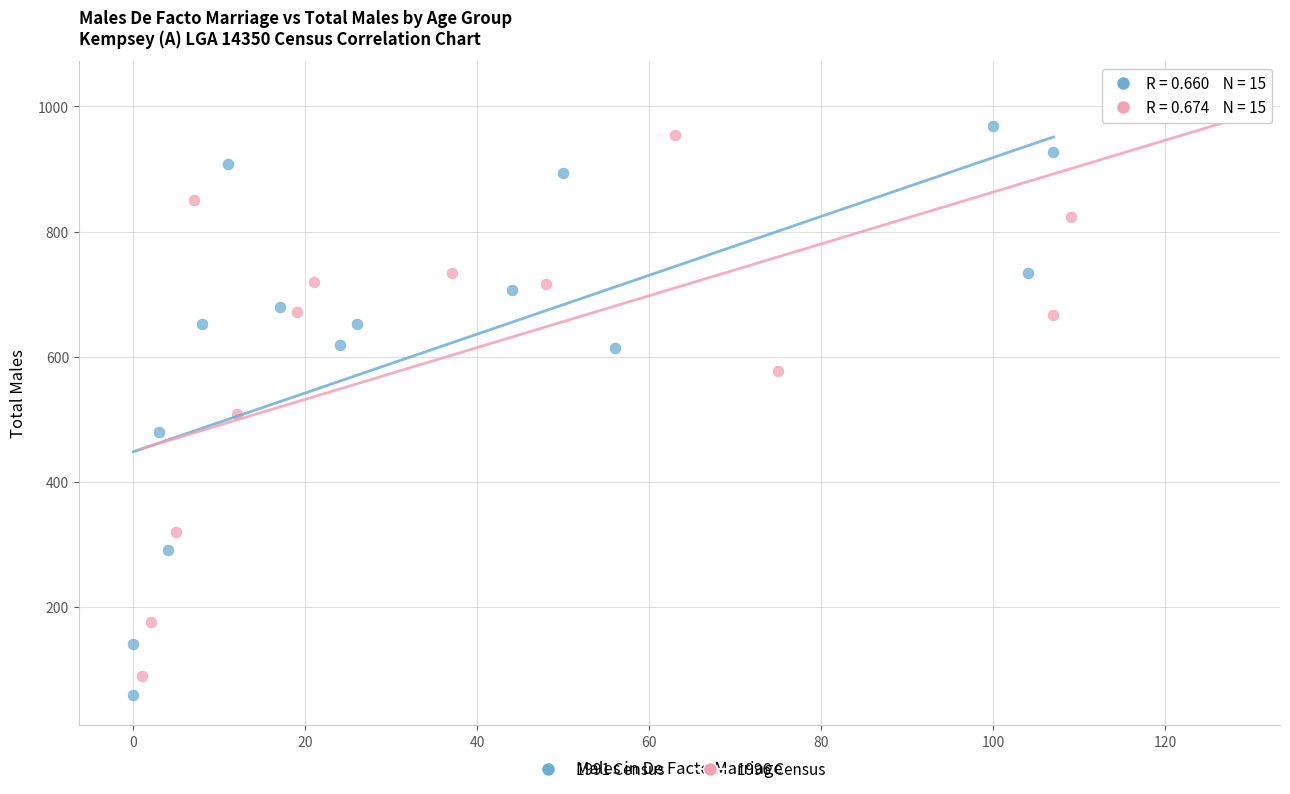

Which series reaches the minimum Y coordinate?

1991 Census